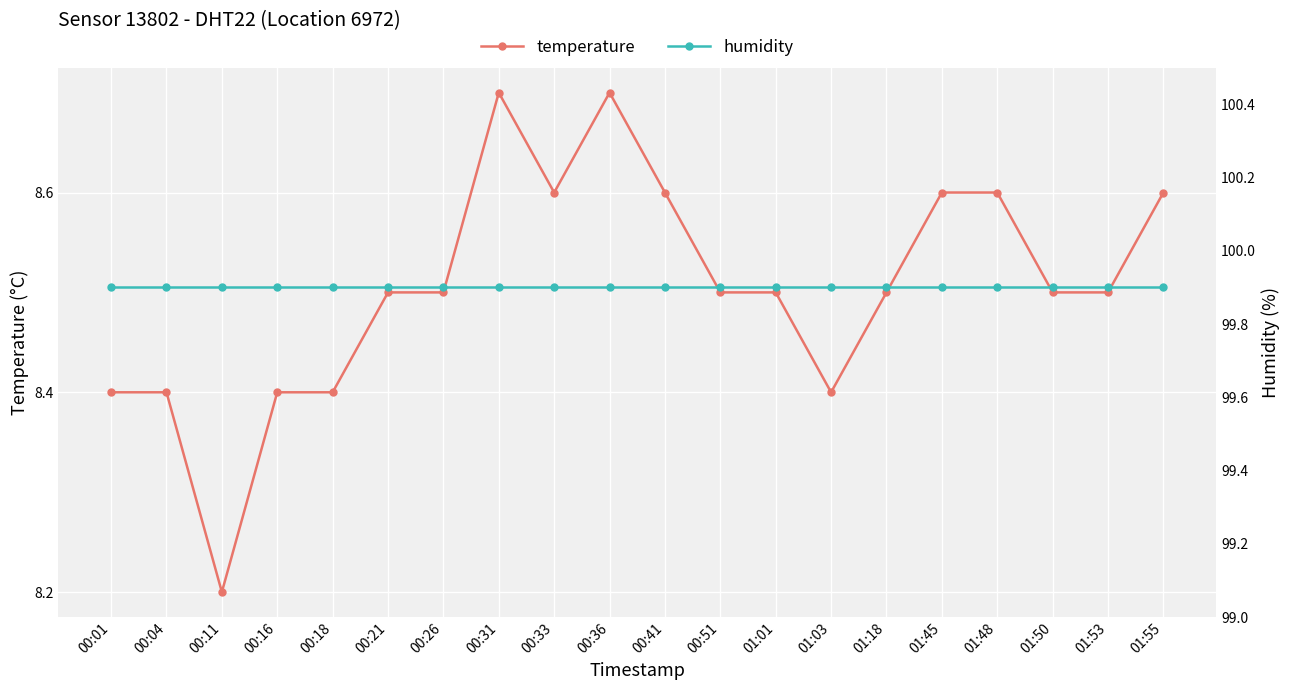

True or false: humidity and temperature cross at least once.

False